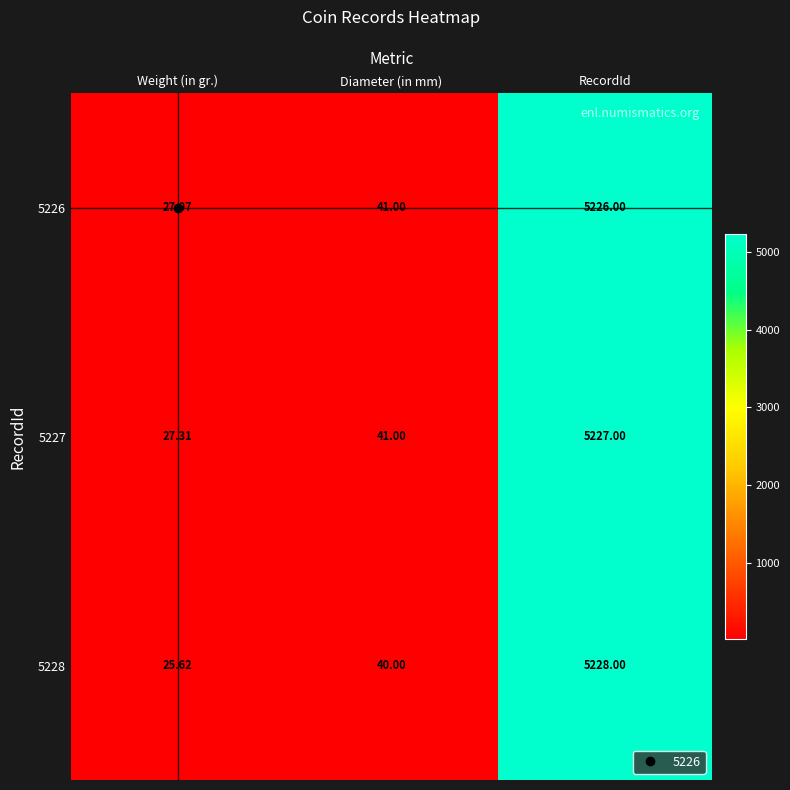

At which category is the sum across all series the highest?

RecordId